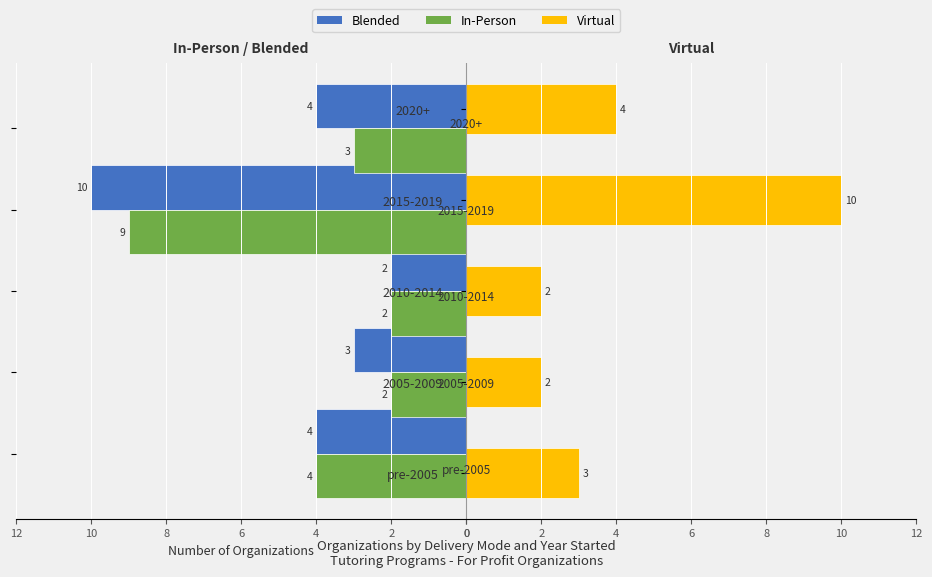

How many bars are there in each group?

3